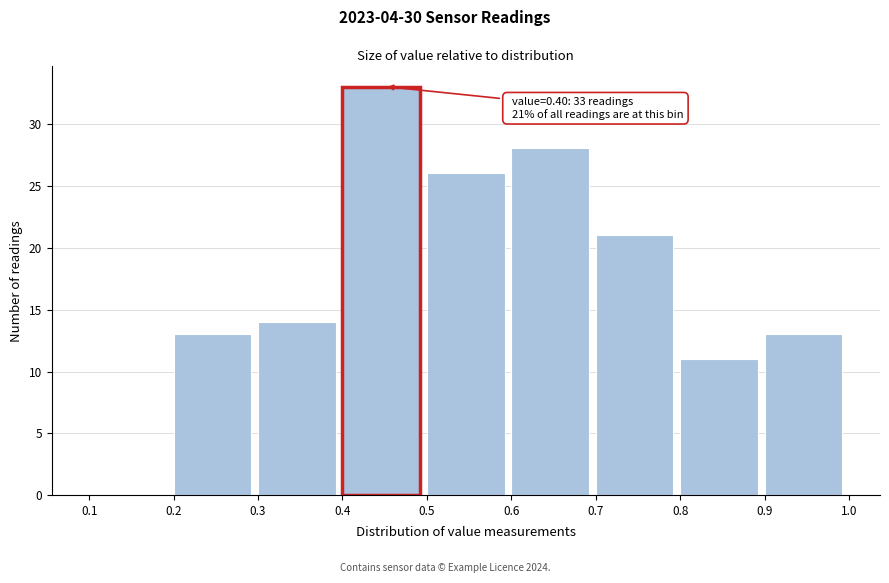

Which range on the x-axis has the tallest bar?

0.4 to 0.5